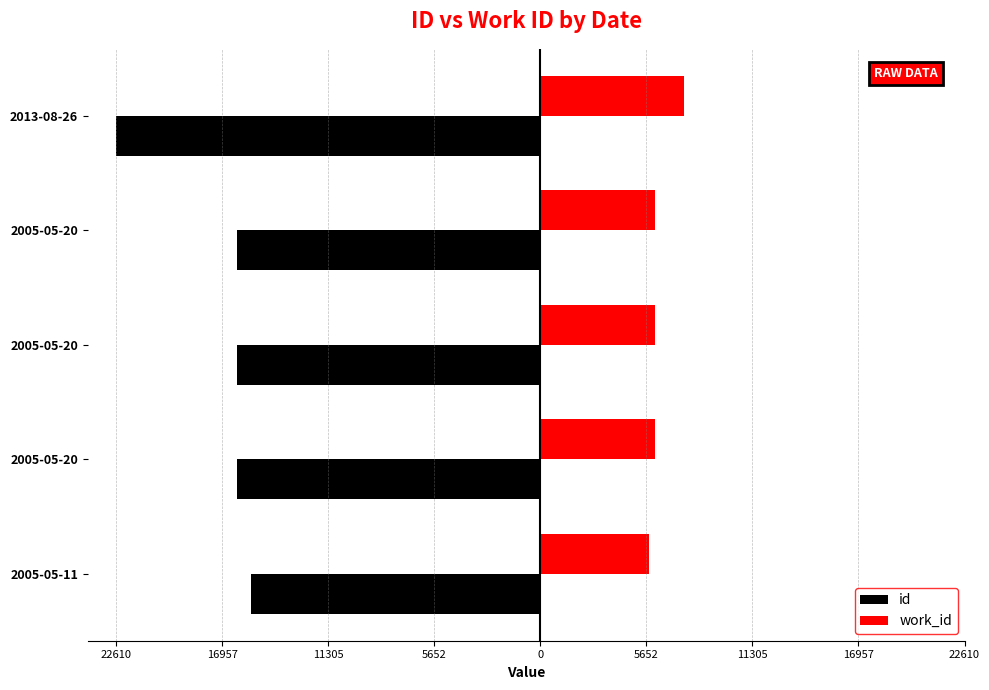

What are all the series names shown in the legend?

id, work_id